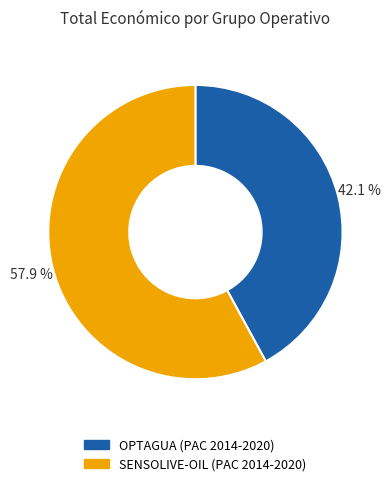

To the nearest percent, what is the difference between the largest and smallest slice percentages?

16%